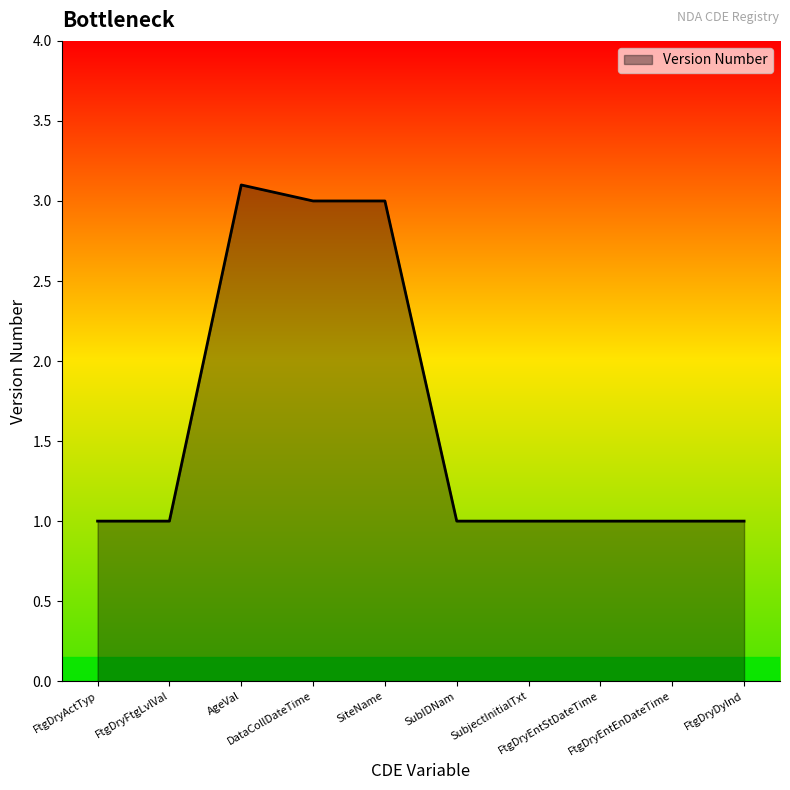

What is the sum of all values?

16.1